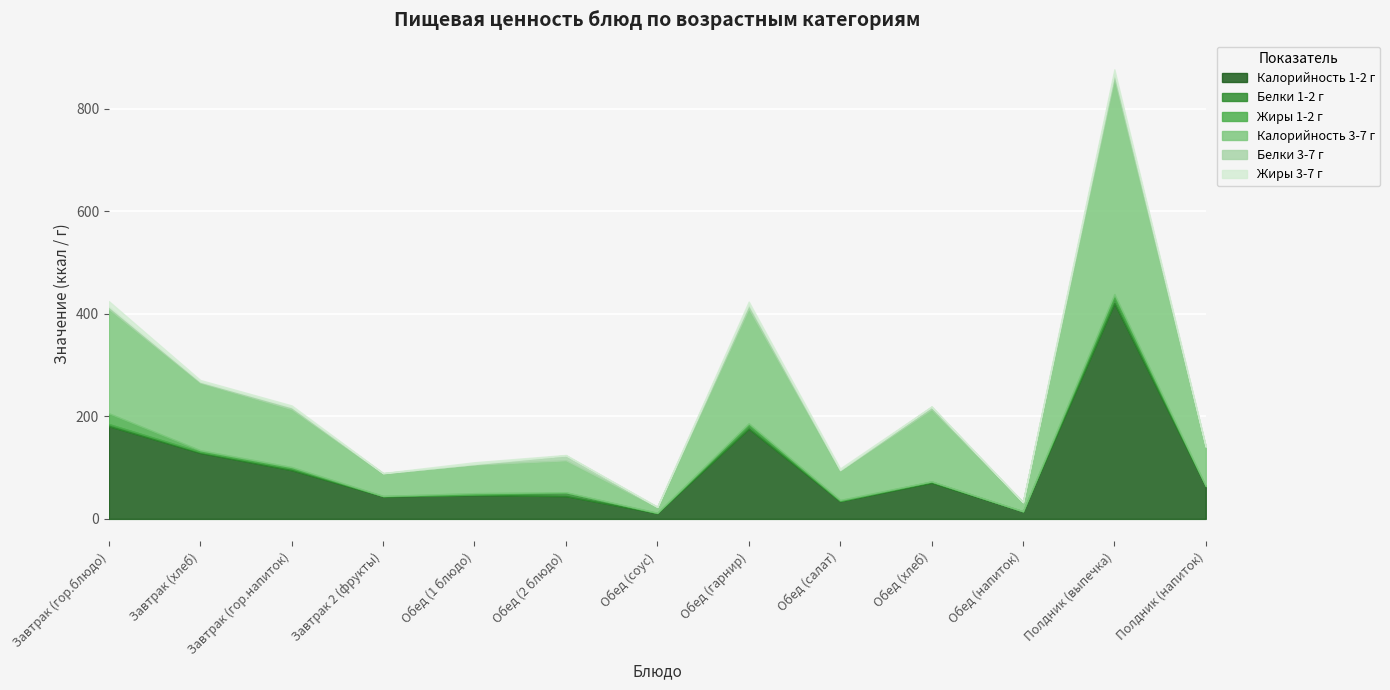

True or false: Жиры 1-2 г and Калорийность 3-7 г intersect in this chart.

False